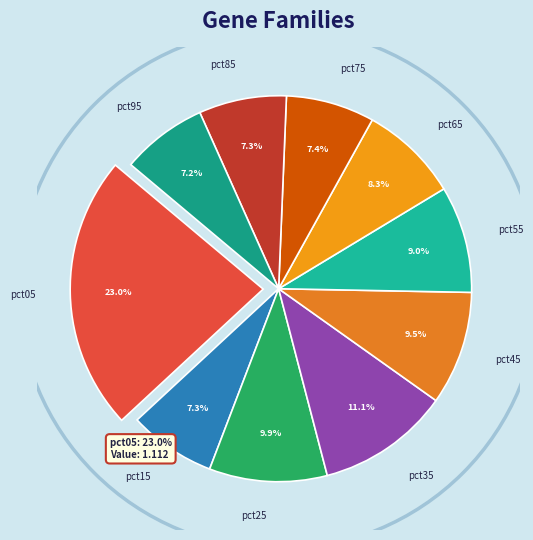

To the nearest percent, what is the difference between the pct45 and pct75 slice percentages?

2%